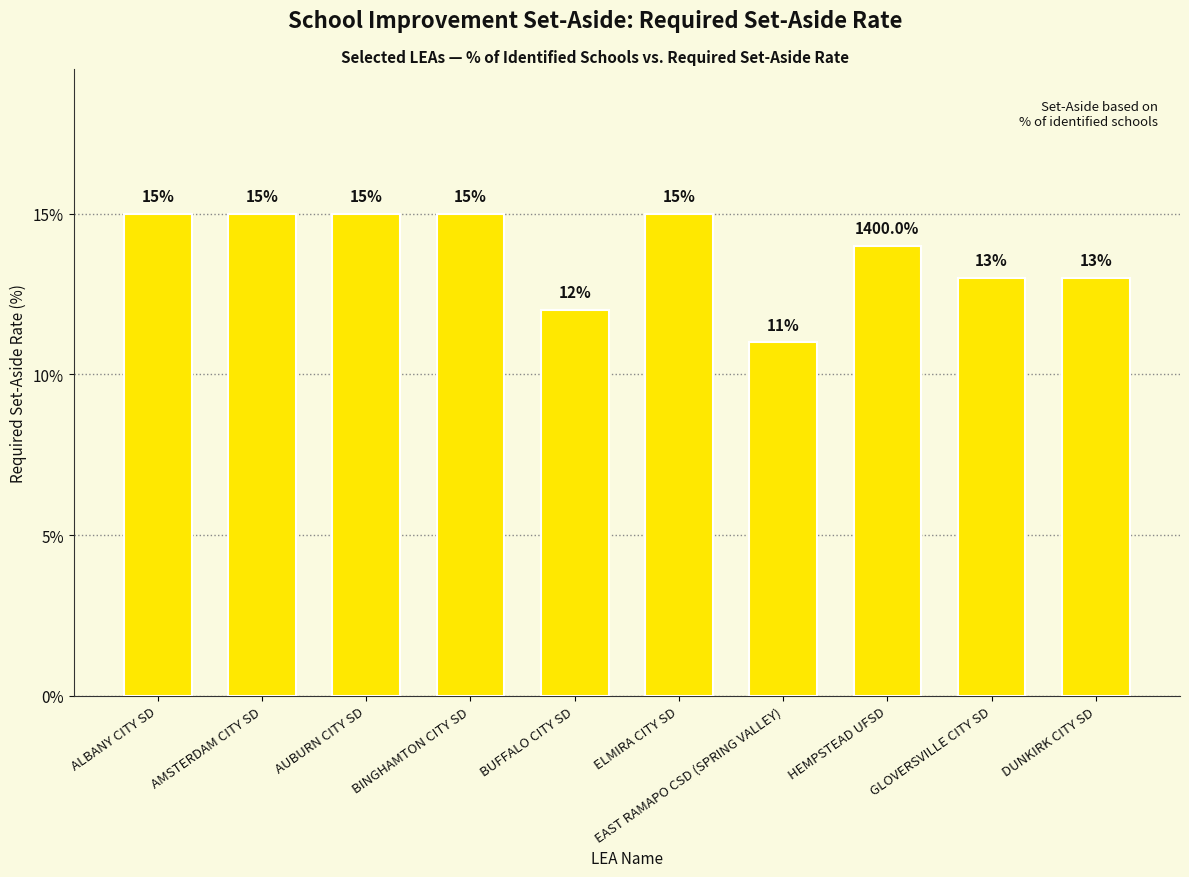

What is the label of the 5th bar from the right?

ELMIRA CITY SD